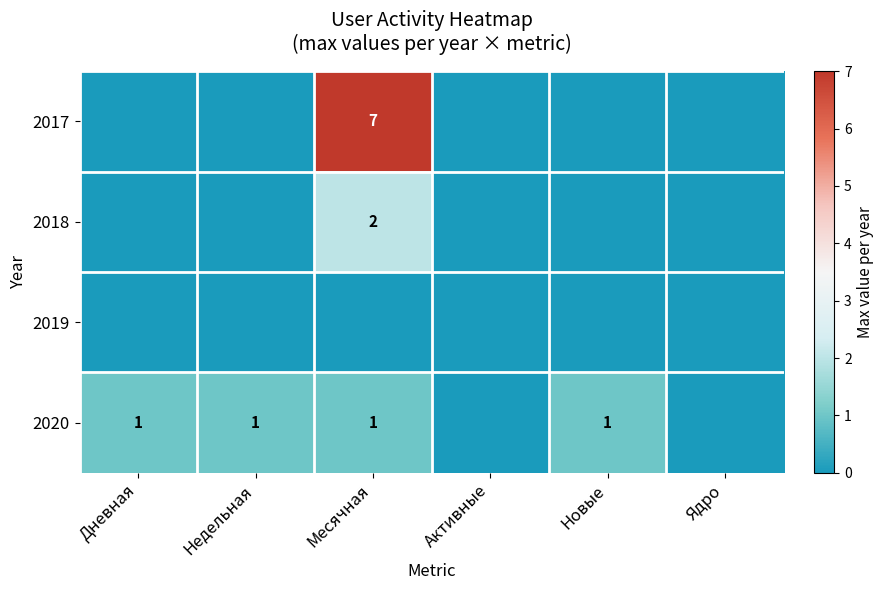

True or false: 2017 has a value of 2 at Месячная.

False